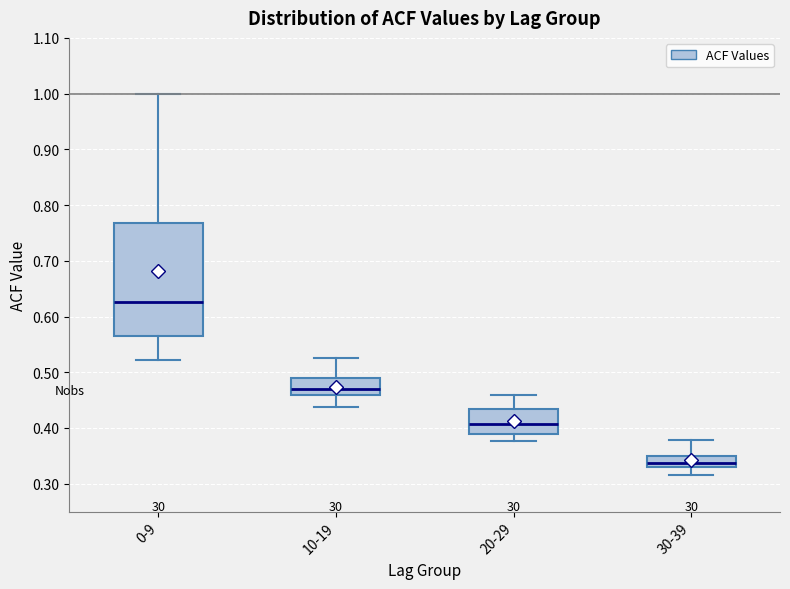

Where is the upper edge of the box for 30-39 on the y-axis? The values are not printed on the chart, so give them approximately, as read against the axis.

0.35